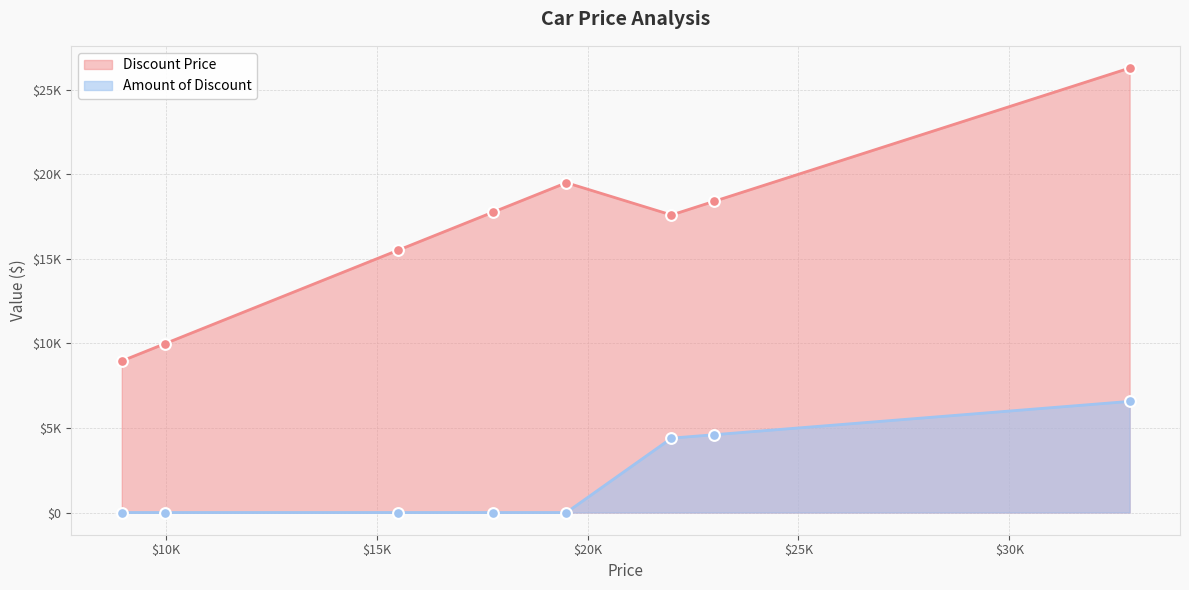

Which series has the largest total across all categories?

Discount Price